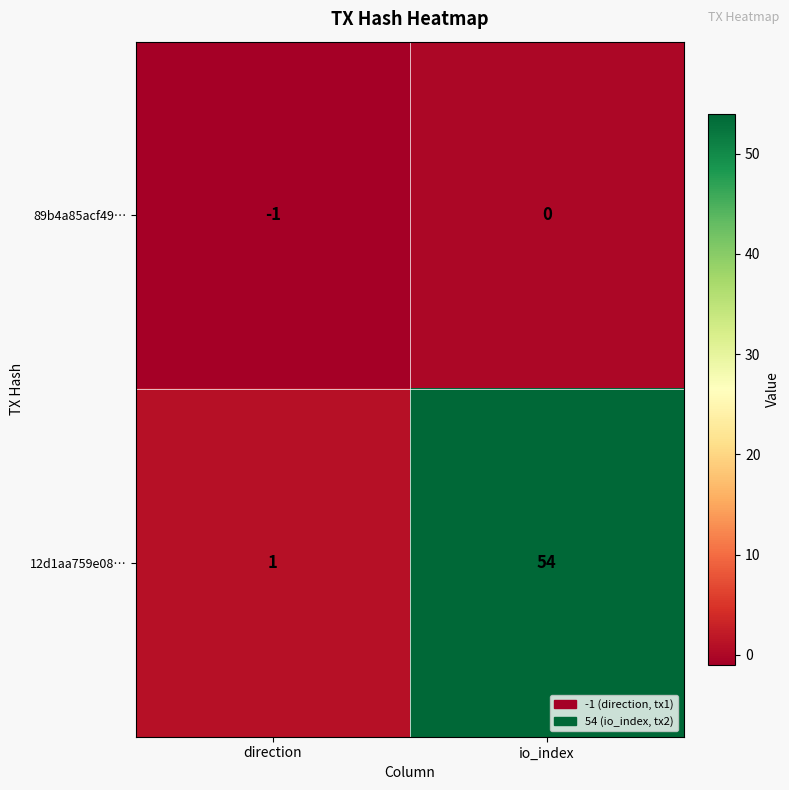

What is the difference between the 12d1aa759e08… values at direction and io_index?

53